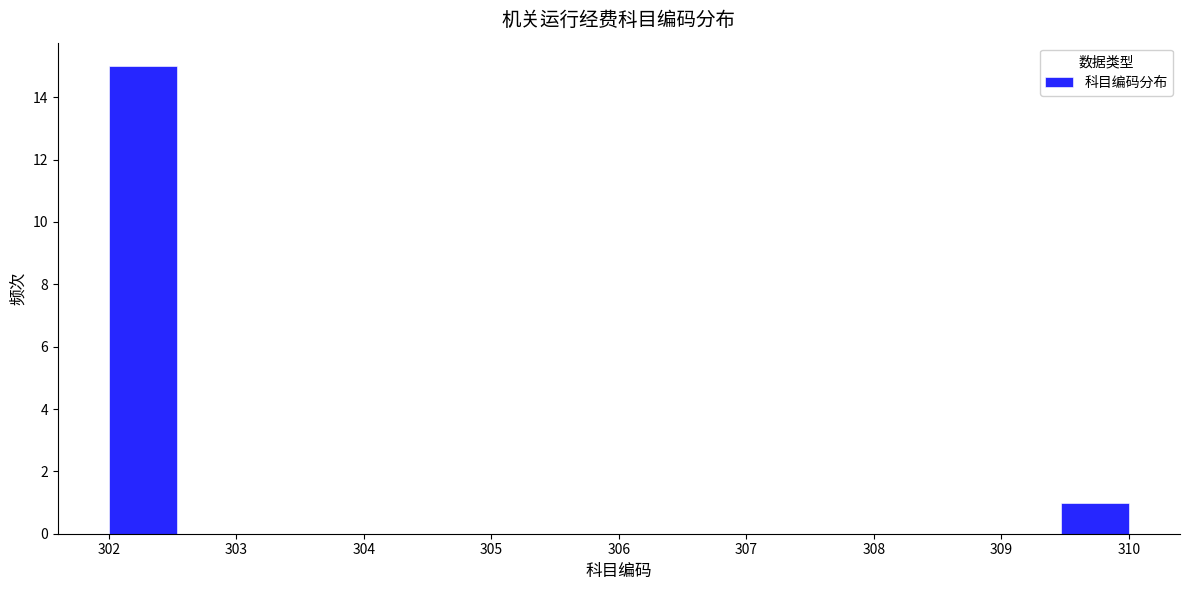

Reading left to right, list every bar in this chart as the range it spans on the x-axis followed by its height. Neither the bar edges nor the heights are printed on the chart, so give them approximately, as read against the axes.

302.0 to 302.5: 15
302.5 to 303.1: 0
303.1 to 303.6: 0
303.6 to 304.1: 0
304.1 to 304.7: 0
304.7 to 305.2: 0
305.2 to 305.7: 0
305.7 to 306.3: 0
306.3 to 306.8: 0
306.8 to 307.3: 0
307.3 to 307.9: 0
307.9 to 308.4: 0
308.4 to 308.9: 0
308.9 to 309.5: 0
309.5 to 310.0: 1